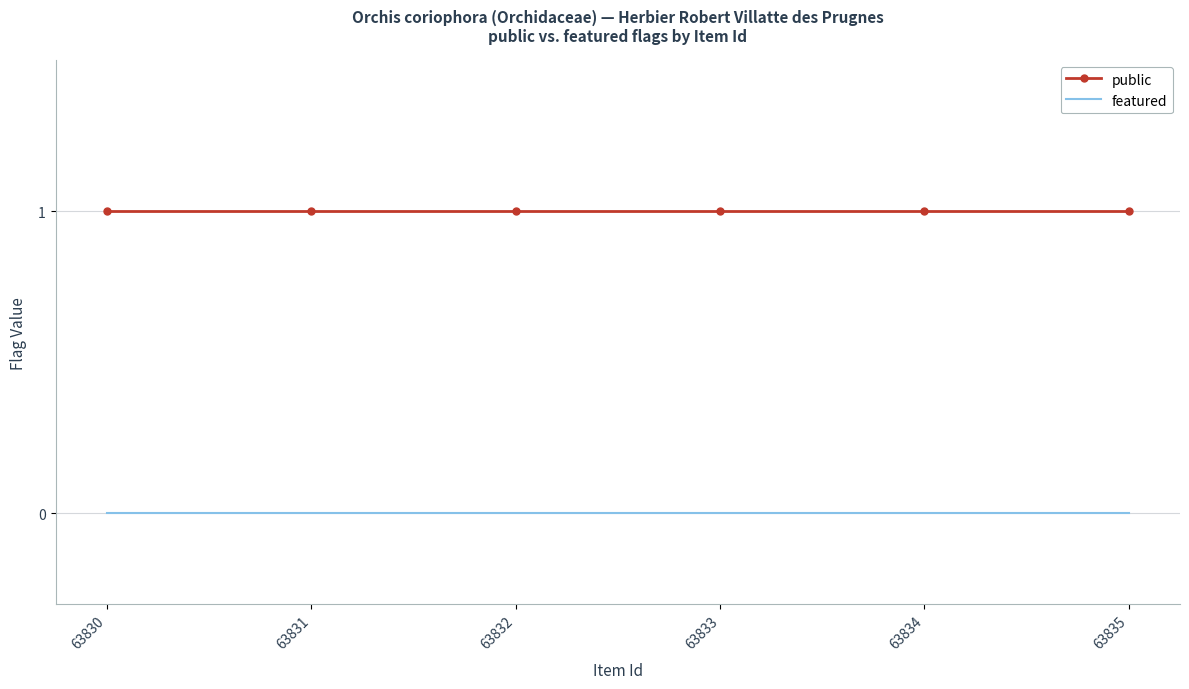

True or false: public and featured intersect in this chart.

False